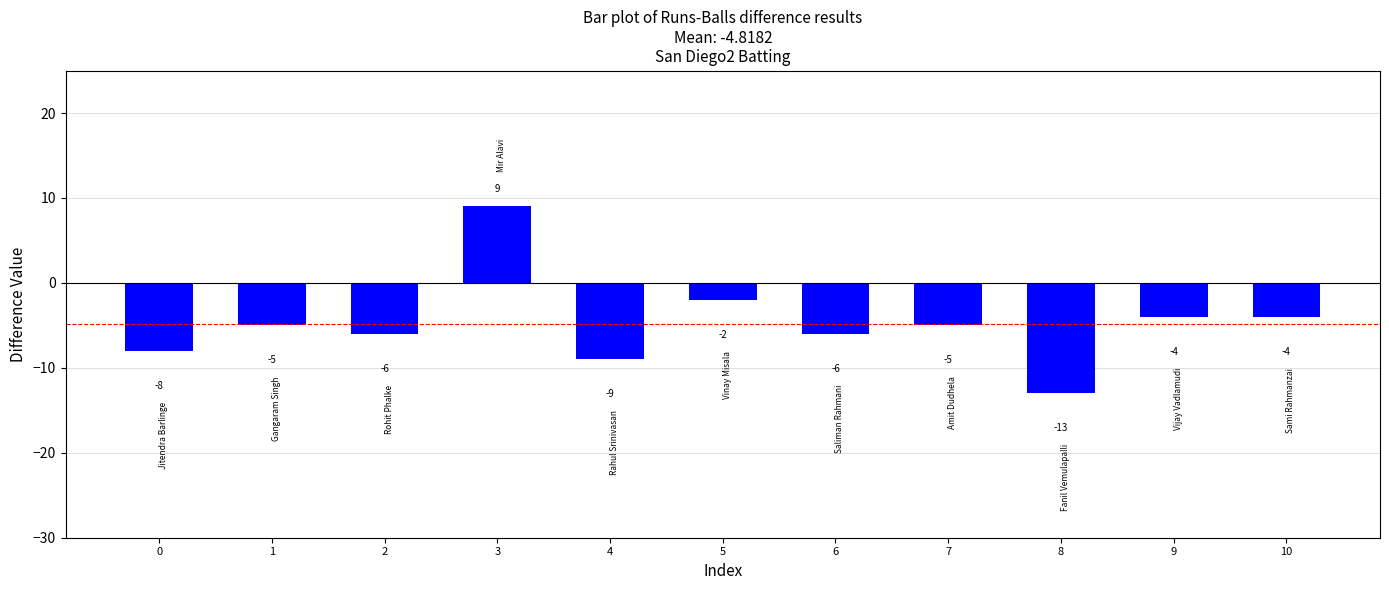

How many distinct data groups are displayed?

1